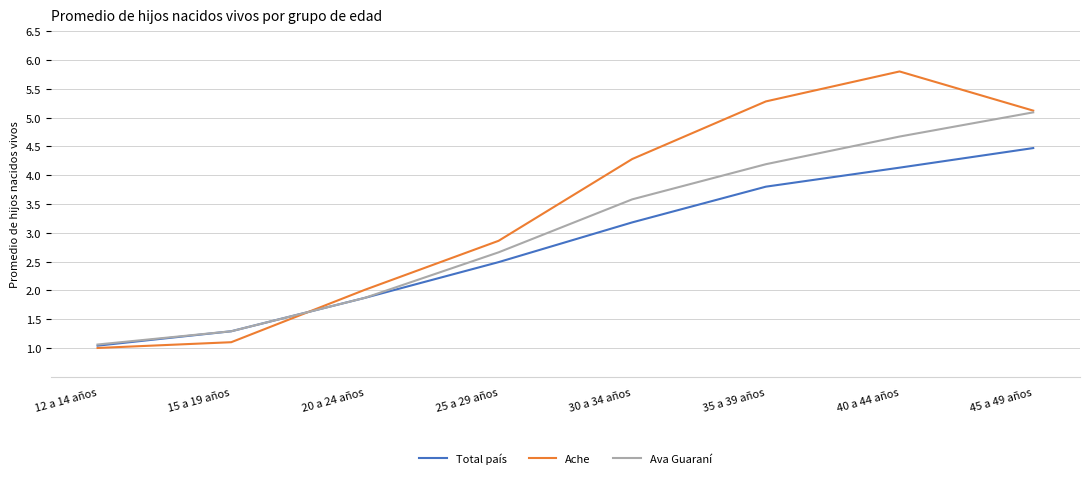

Which series has the largest total across all categories?

Ache